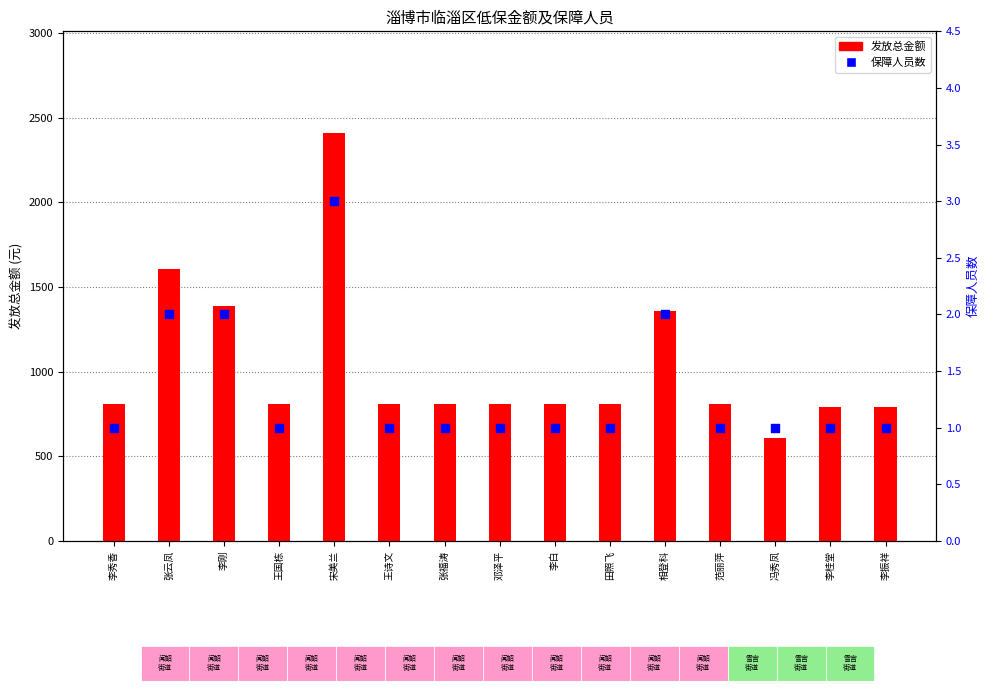

What is the total value across all series at 张云凤?

1610.2